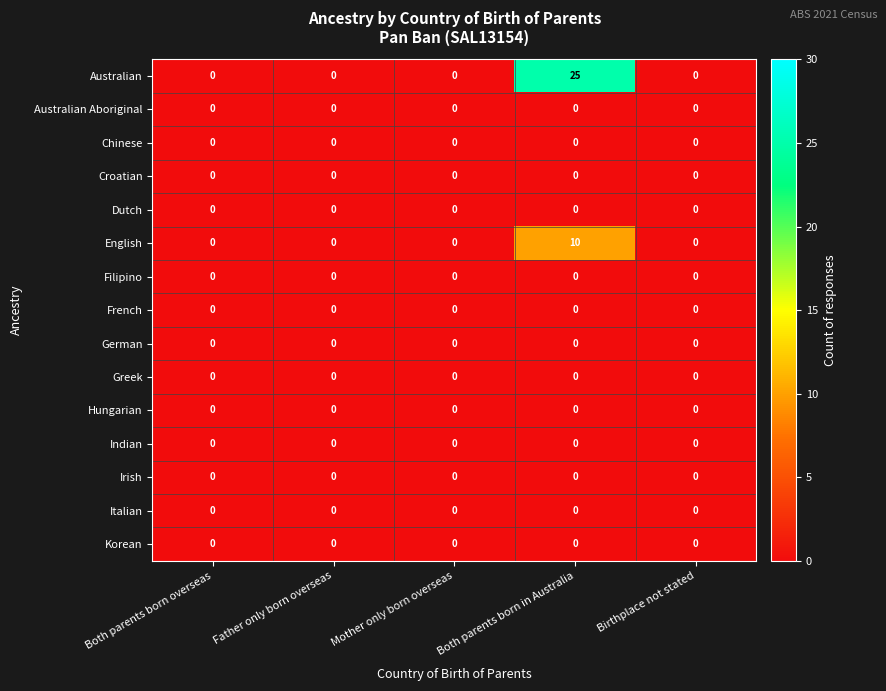

Between Both parents born in Australia and Birthplace not stated, which series saw the biggest shift?

Australian